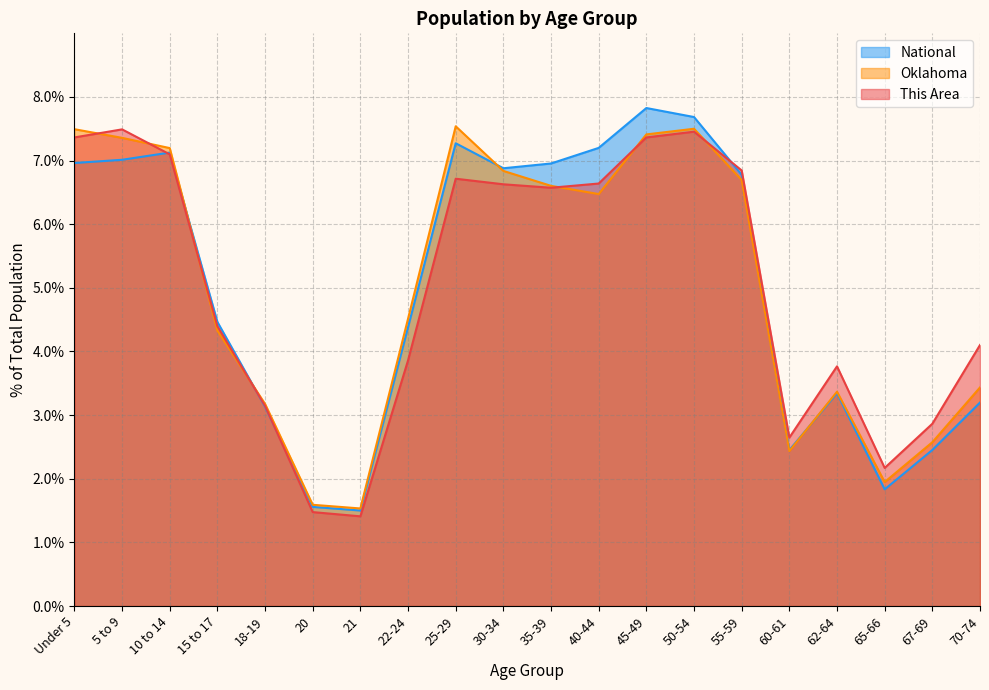

What is the sum of all National values?

100.0